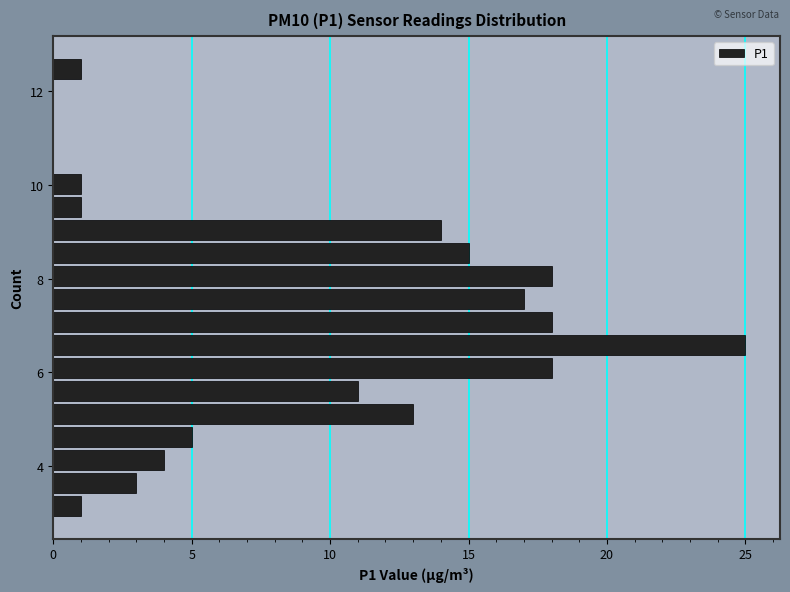

Around what value on the y-axis is the longest bar? Give the approximate position of its centre, as read against the axis.

6.6